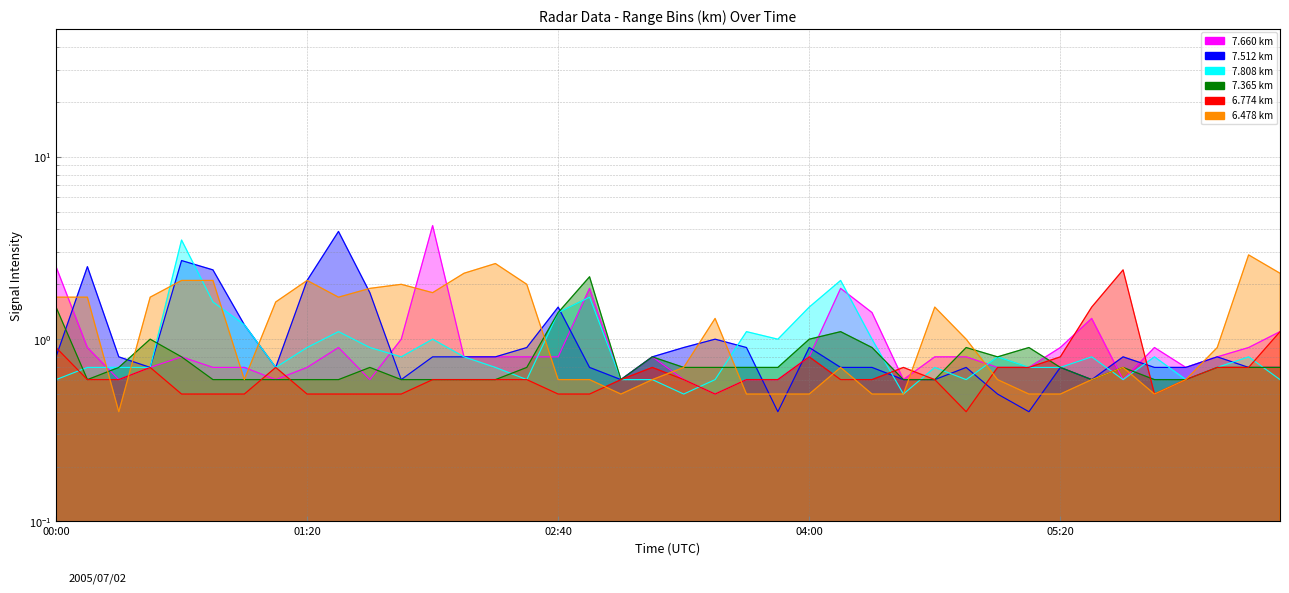

Where is 6.774 nearest to the value 1?

00:00